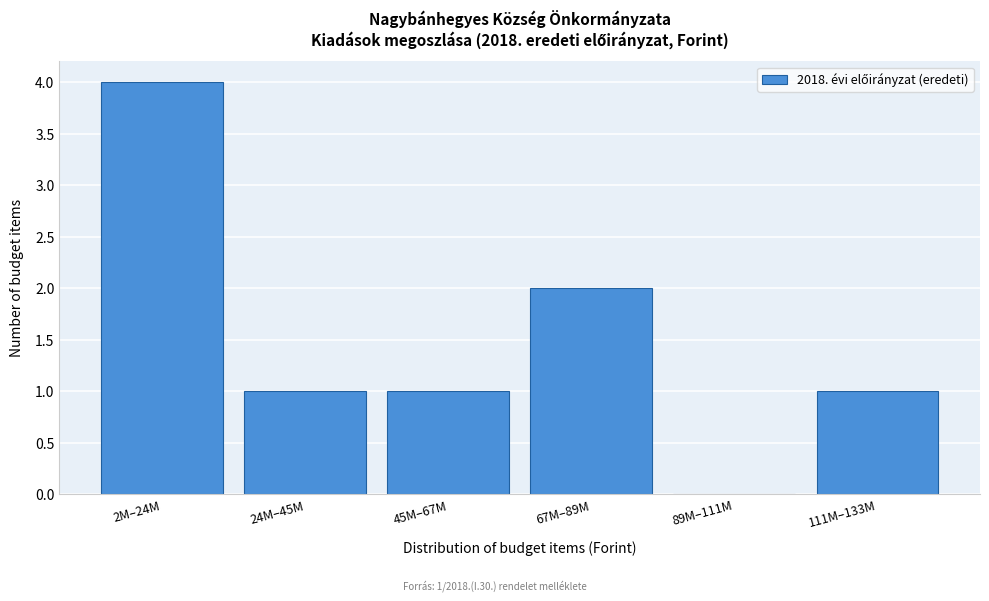

Reading right to left, what are all the values shown in this chart?

111M–133M=1	89M–111M=0	67M–89M=2	45M–67M=1	24M–45M=1	2M–24M=4